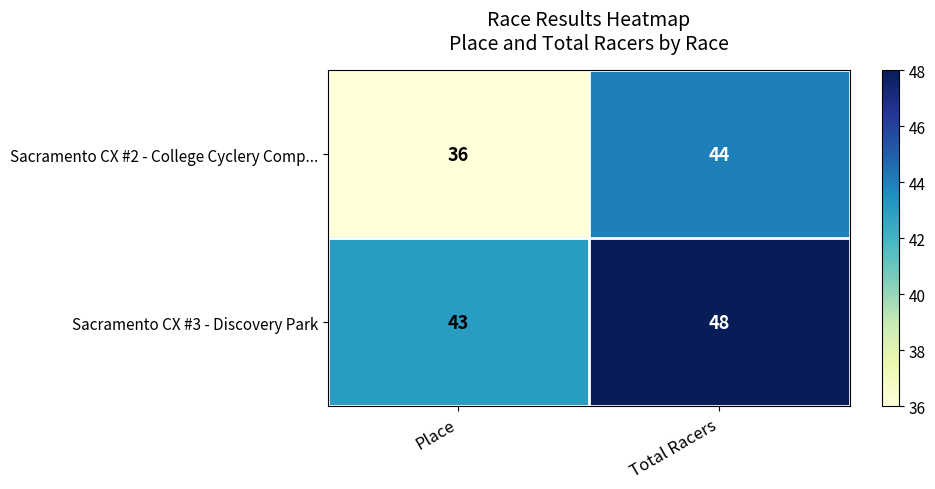

The value of Sacramento CX #2 - College Cyclery Comp... at Place is 36. True or false?

True